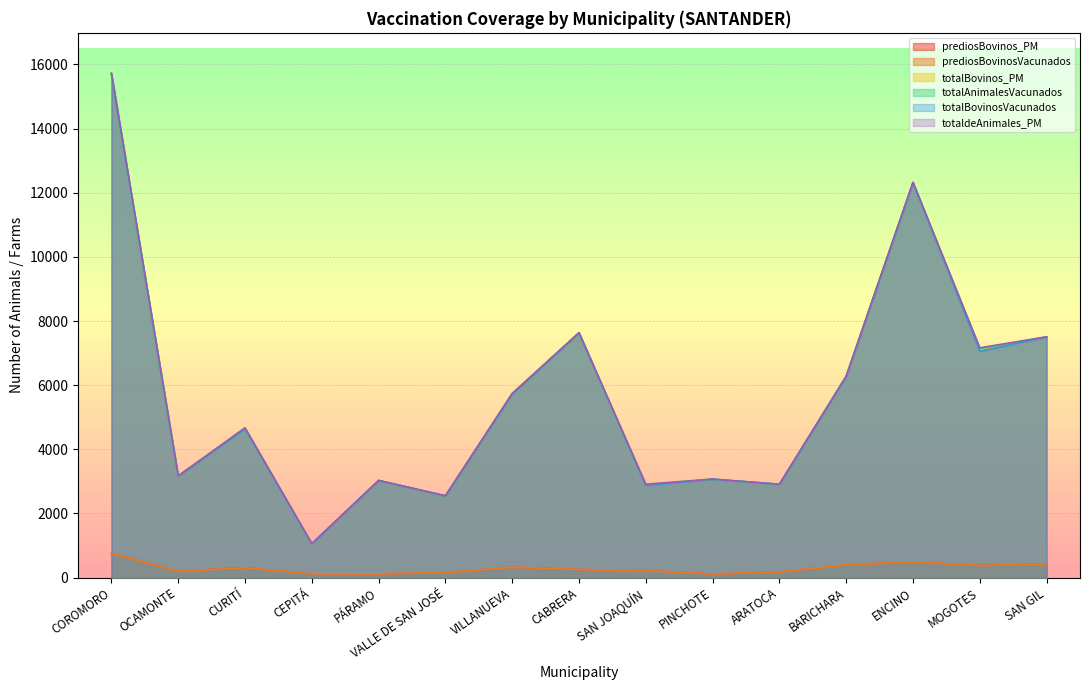

True or false: totalAnimalesVacunados and prediosBovinos_PM intersect in this chart.

False